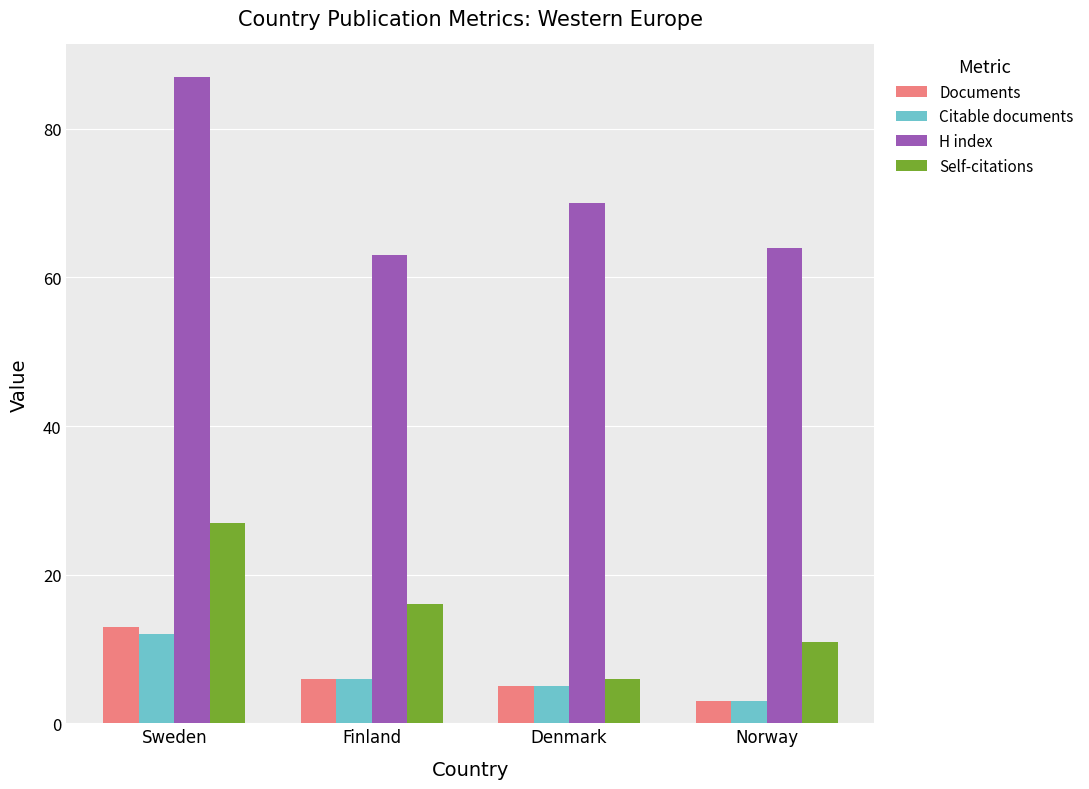

Is the value of Citable documents at Sweden greater than the value of Self-citations at Denmark?

Yes